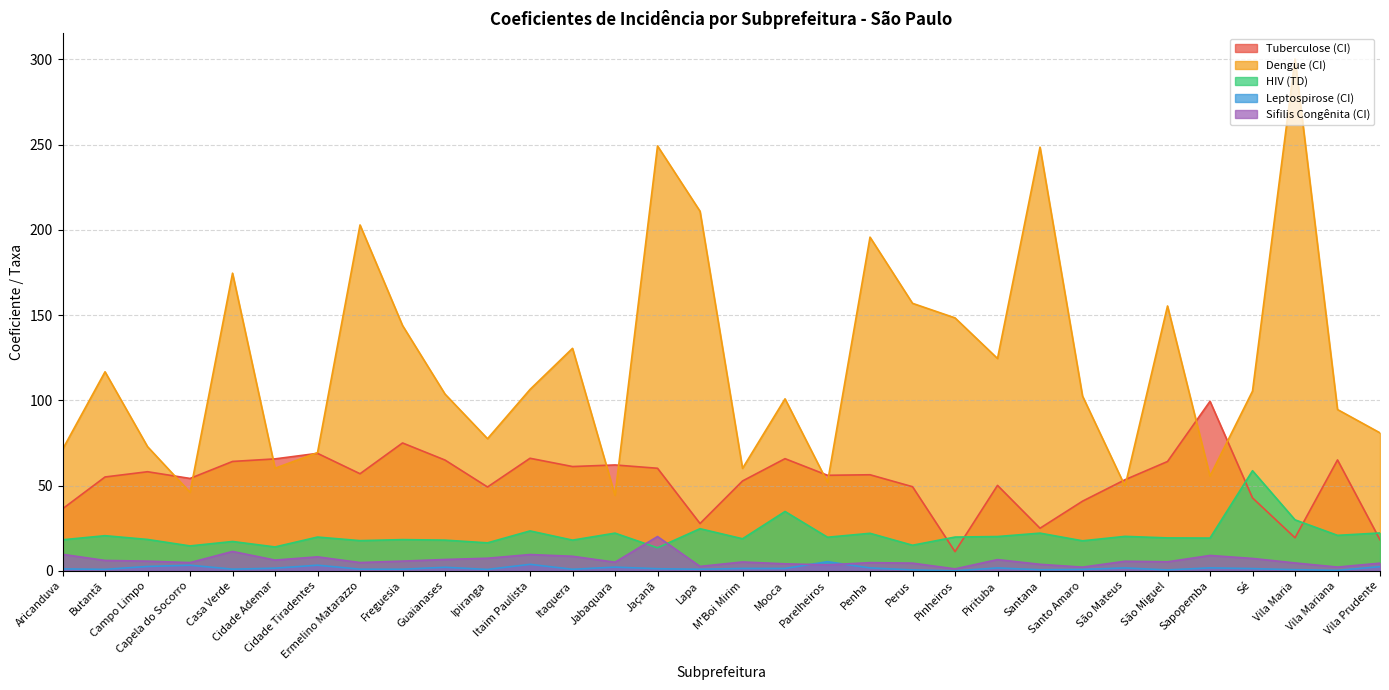

Rank the categories by Tuberculose (CI) value from lowest to highest.

Pinheiros, Vila Prudente, Vila Maria, Santana, Lapa, Aricanduva, Santo Amaro, Sé, Ipiranga, Perus, Pirituba, M'Boi Mirim, São Mateus, Capela do Socorro, Butantã, Parelheiros, Penha, Ermelino Matarazzo, Campo Limpo, Jaçanã, Itaquera, Jabaquara, São Miguel, Casa Verde, Guaianases, Vila Mariana, Cidade Ademar, Mooca, Itaim Paulista, Cidade Tiradentes, Freguesia, Sapopemba